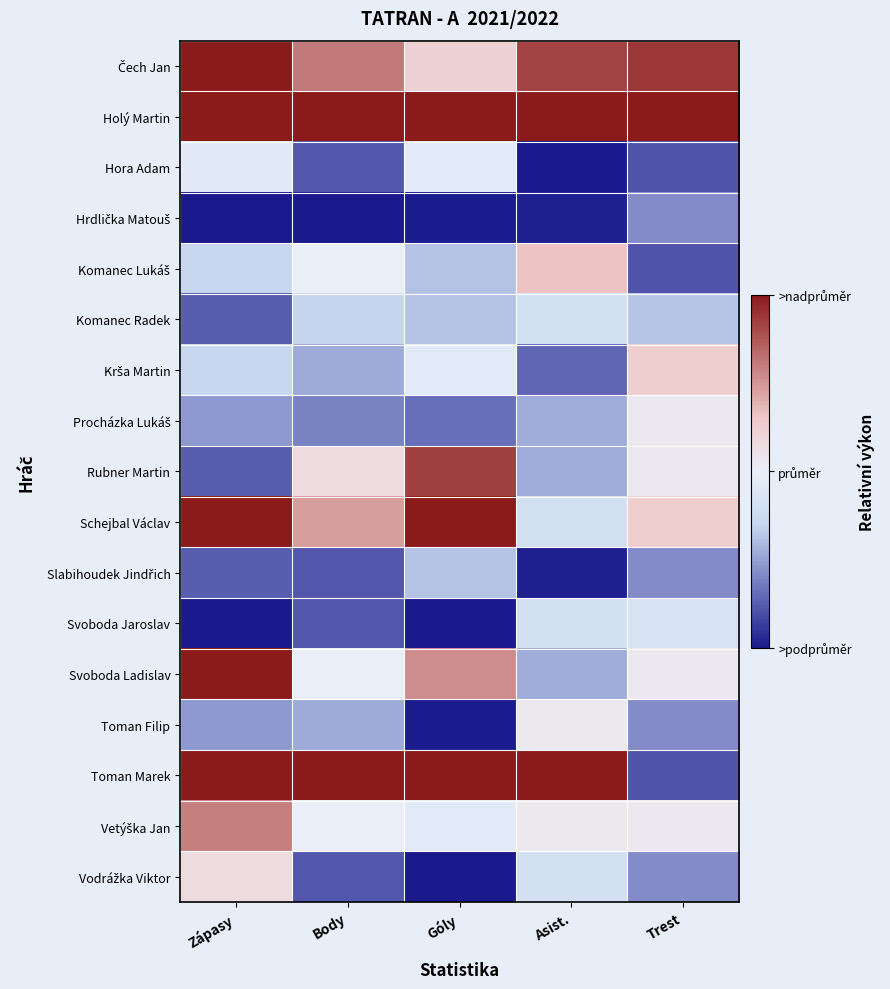

At which label is Vetýška Jan closest to 0?

Body